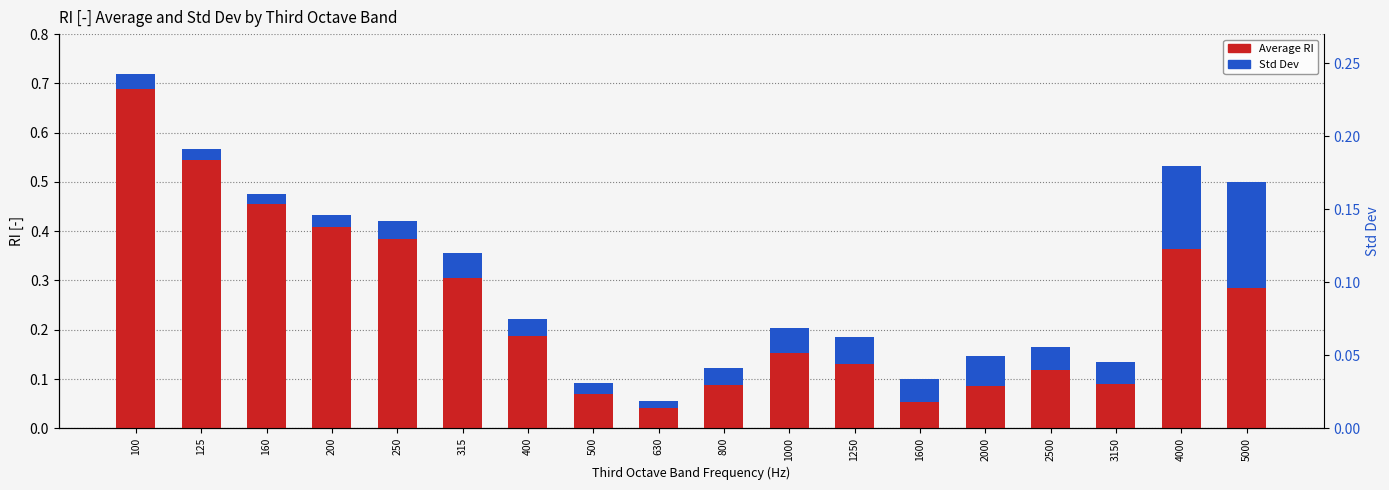

Is the value of Average RI at 2000 greater than the value of Std Dev at 1600?

Yes